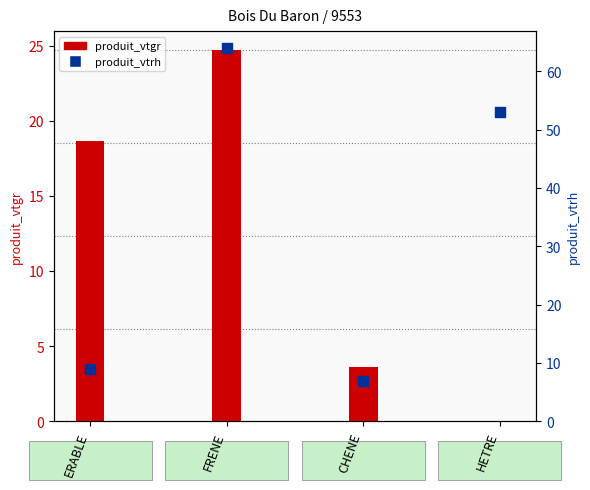

What are all the series names shown in the legend?

produit_vtgr, produit_vtrh